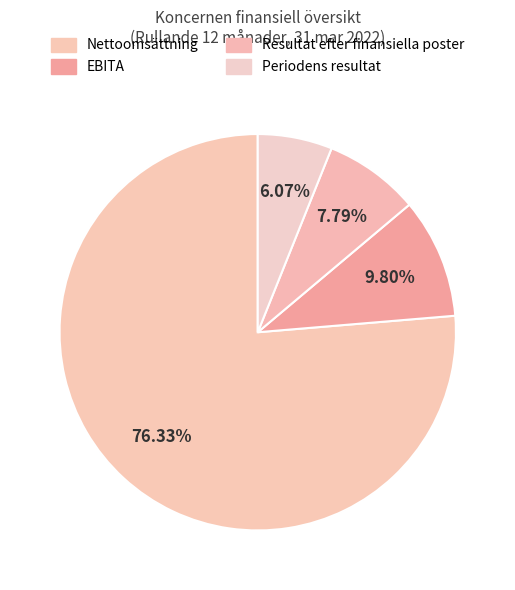

How many slices are in this pie chart?

4